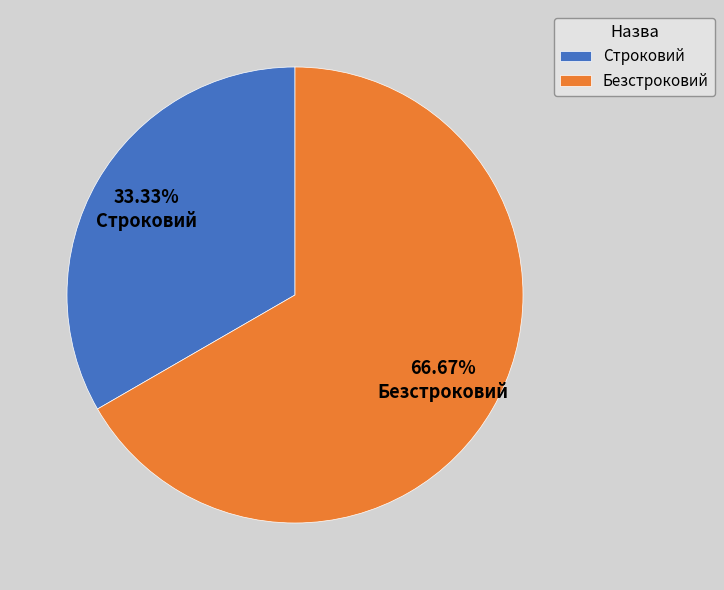

Rank the categories by value from highest to lowest.

Безстроковий, Строковий